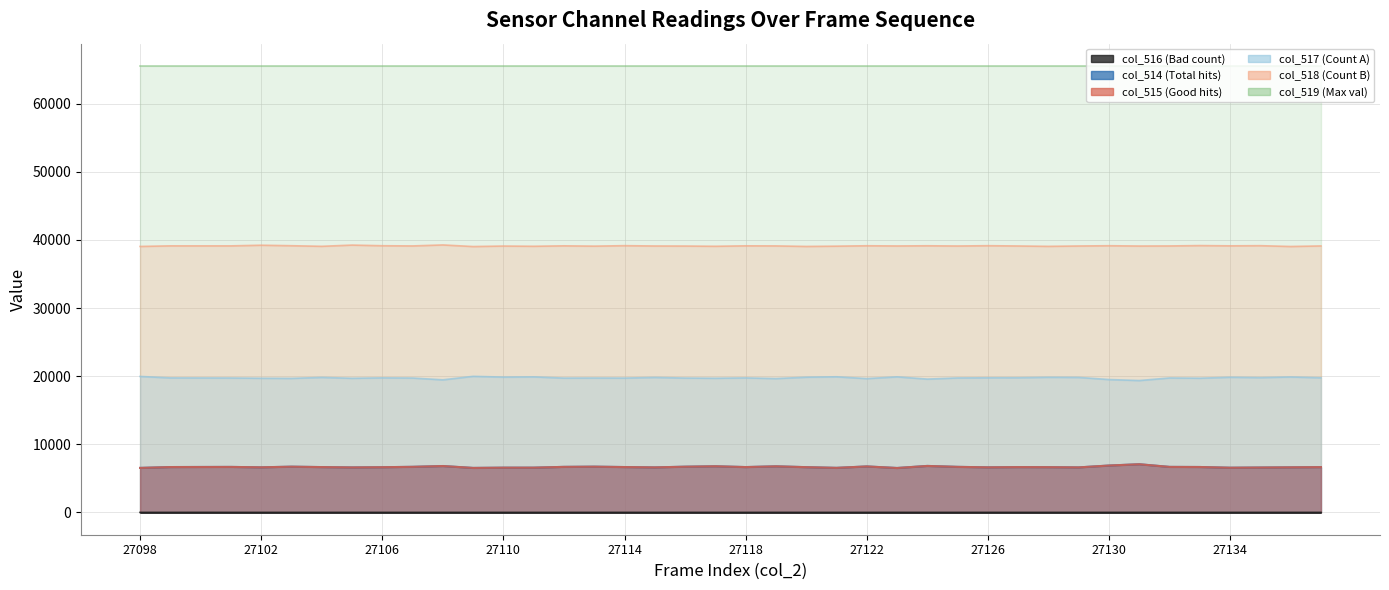

At which label does col_517 first exceed 19745?

27098